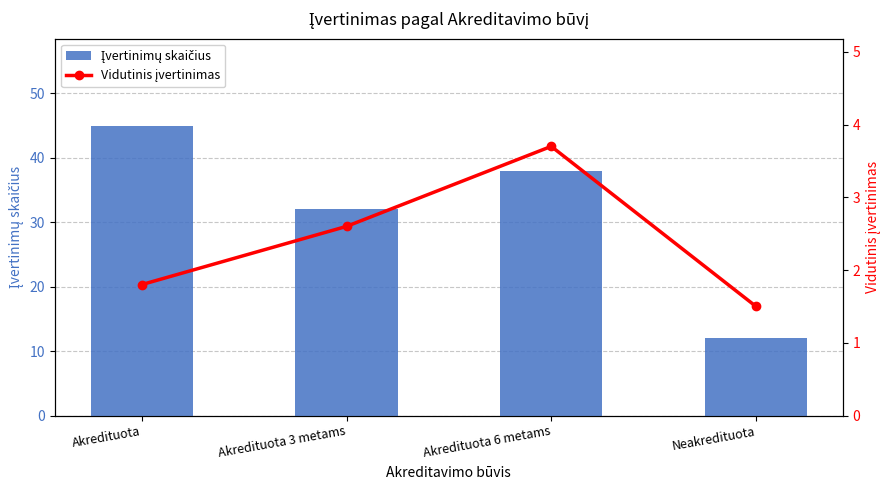

What is the difference between the Vidutinis įvertinimas values at Neakredituota and Akredituota 3 metams?

1.1